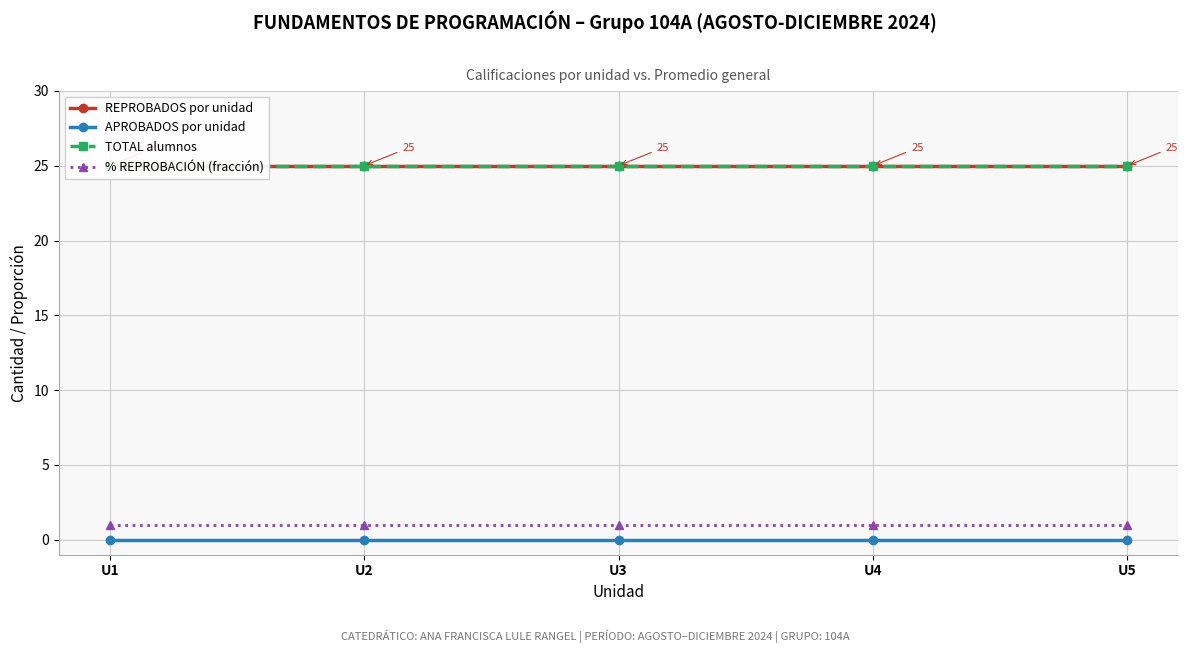

What is the difference between the highest and lowest values at U2?

25